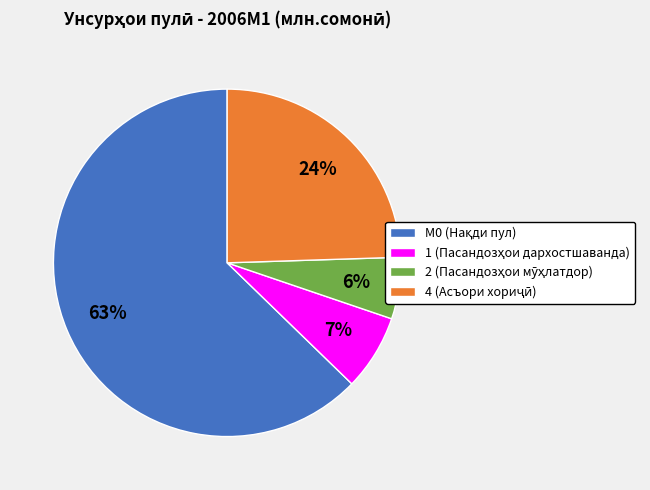

To the nearest percent, what is the average slice percentage?

25%